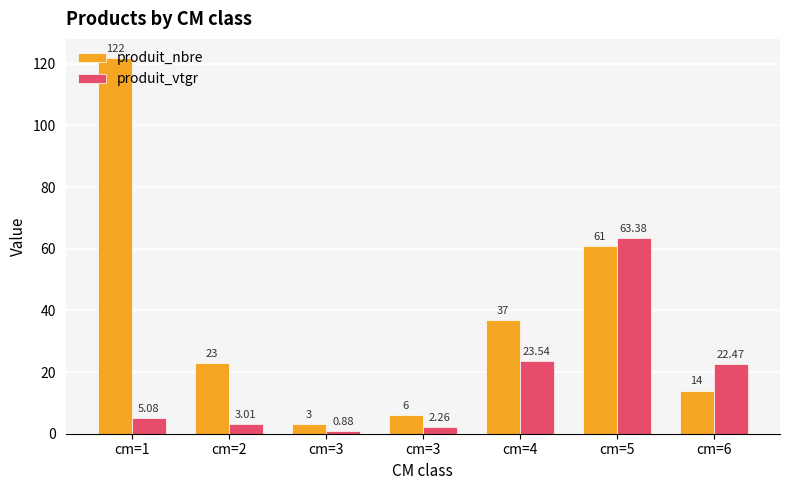

Reading left to right, list all the values displayed in this chart.

produit_nbre: 122.0	23.0	3.0	6.0	37.0	61.0	14.0
produit_vtgr: 5.1	3.0	0.9	2.3	23.5	63.4	22.5